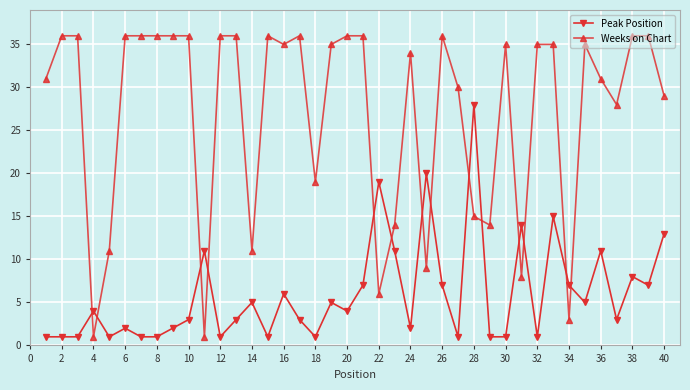

Does the chart display data point markers on the line(s)?

Yes